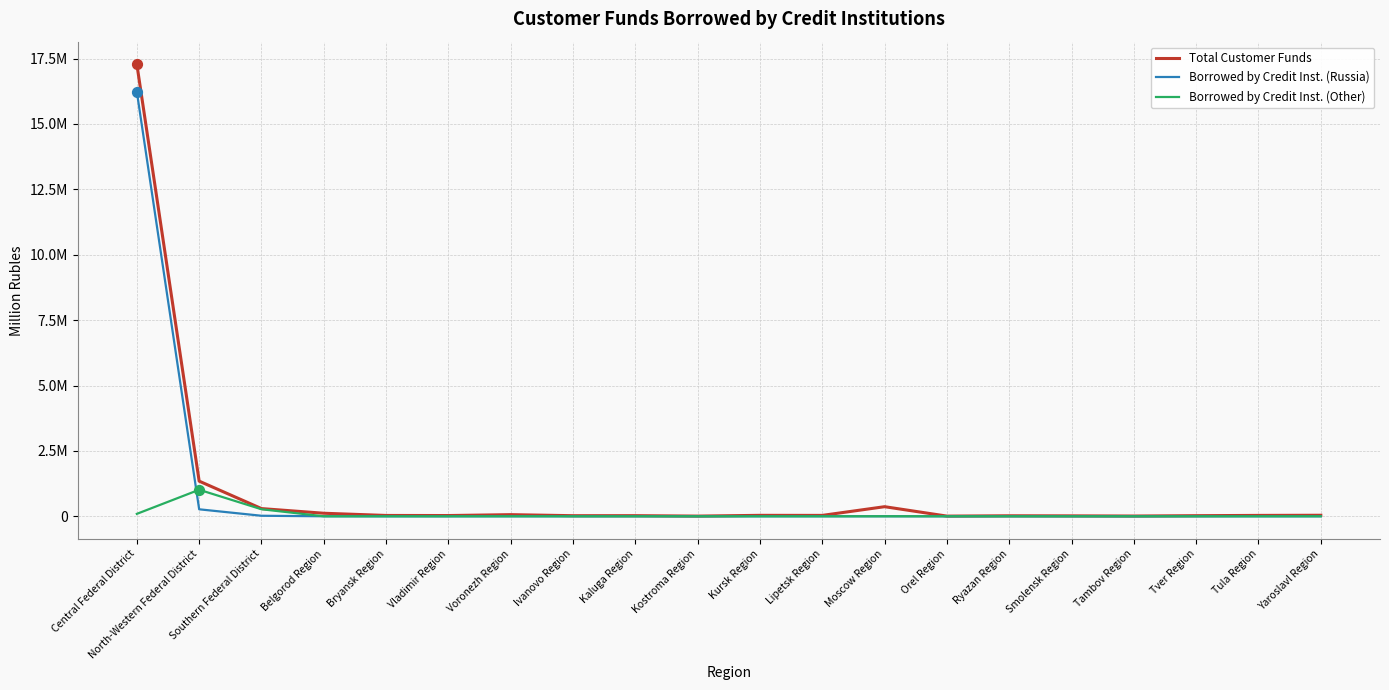

Which series has the largest total across all categories?

Total Customer Funds